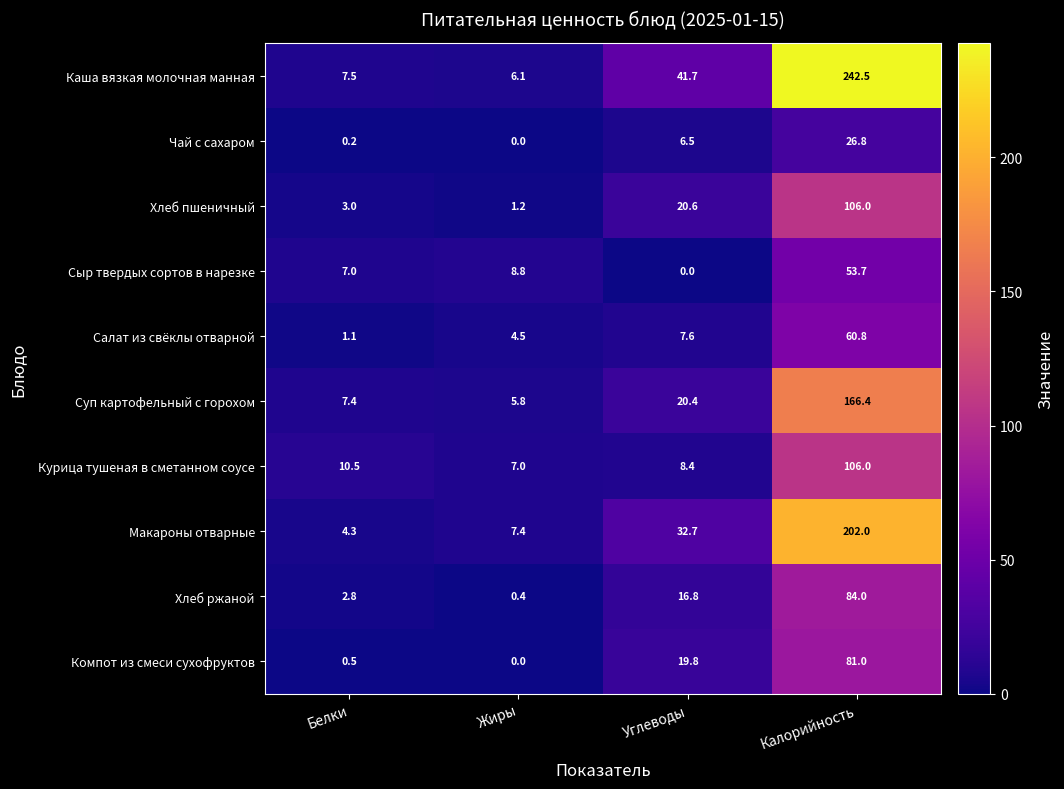

At which category is the sum across all series the highest?

Калорийность